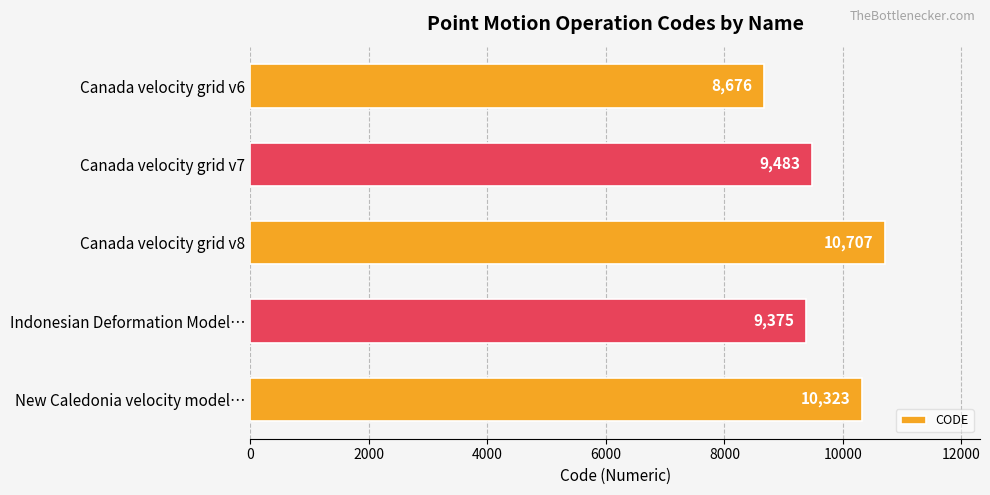

What is the difference between the second highest and second lowest values?

948